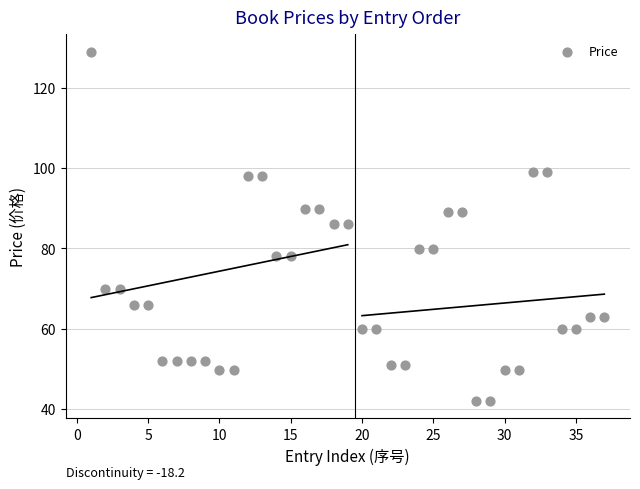

What is the range of Y values (max minus min)?

87.0